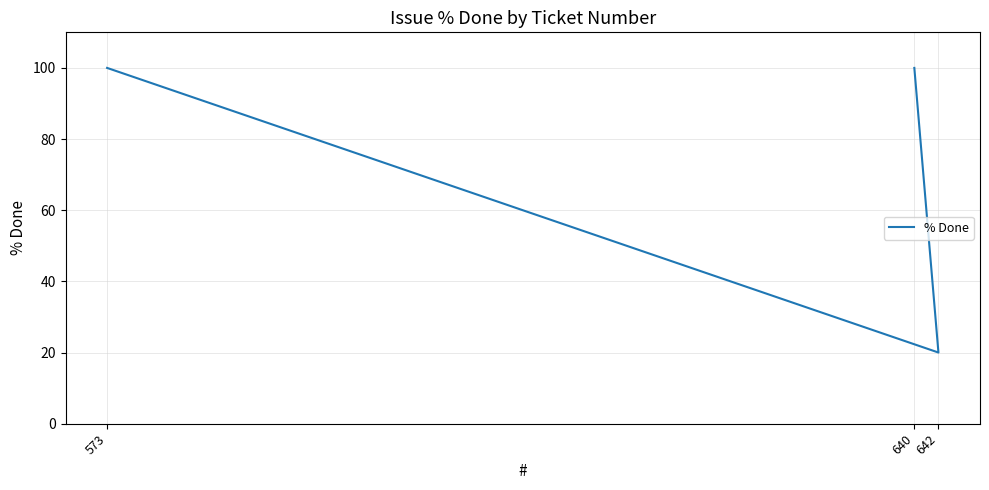

Rank the categories by value from highest to lowest.

640, 573, 642